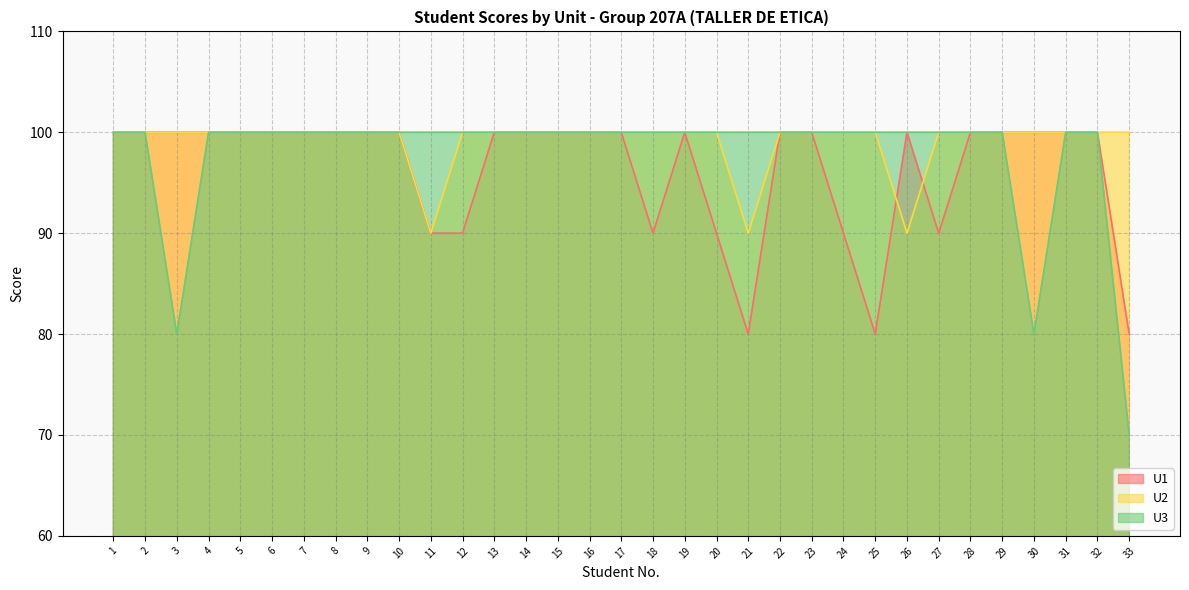

True or false: U3 and U1 intersect in this chart.

False